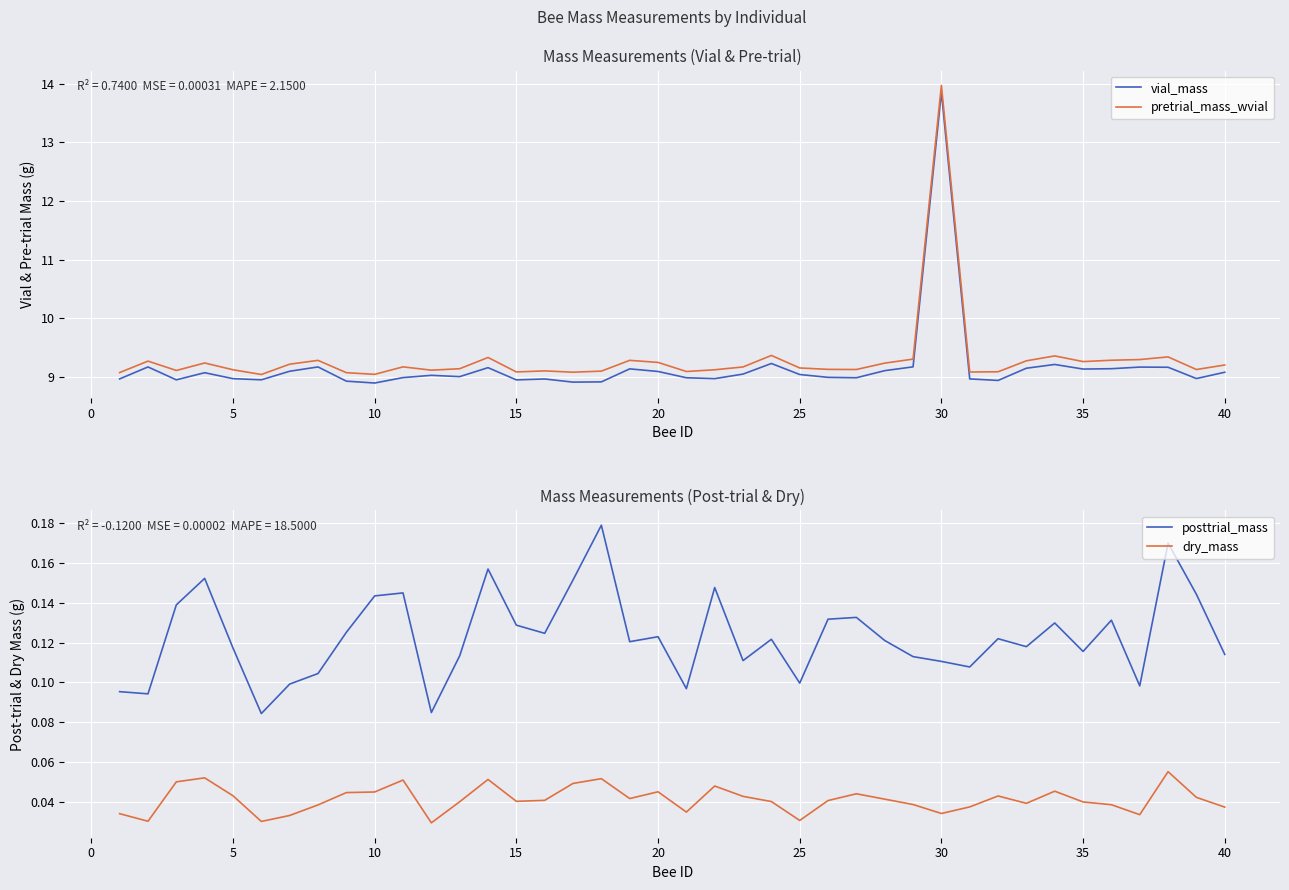

What is the lowest value of the vial_mass series?

8.9